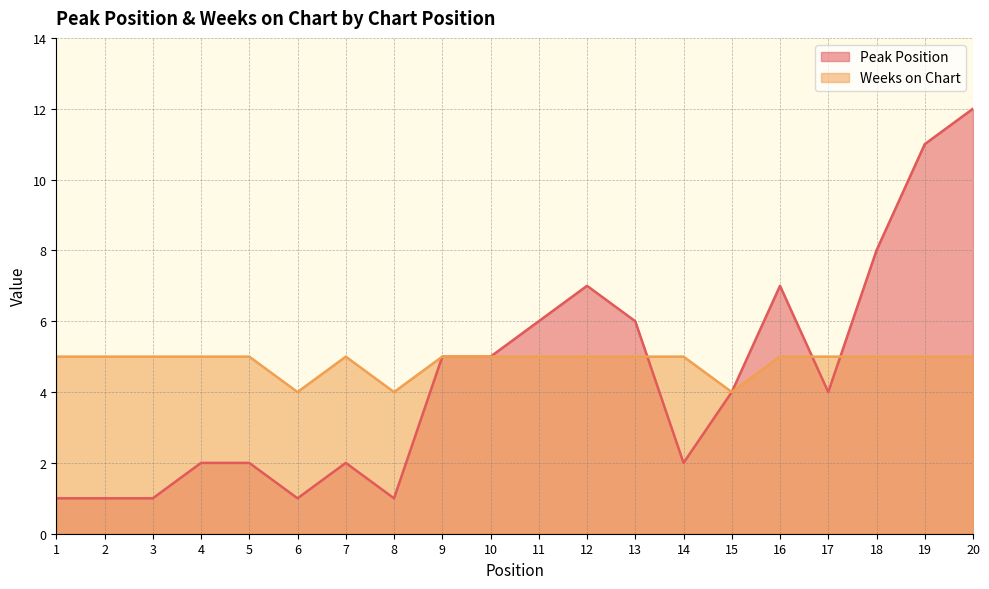

Which series has the largest total across all categories?

Weeks on Chart